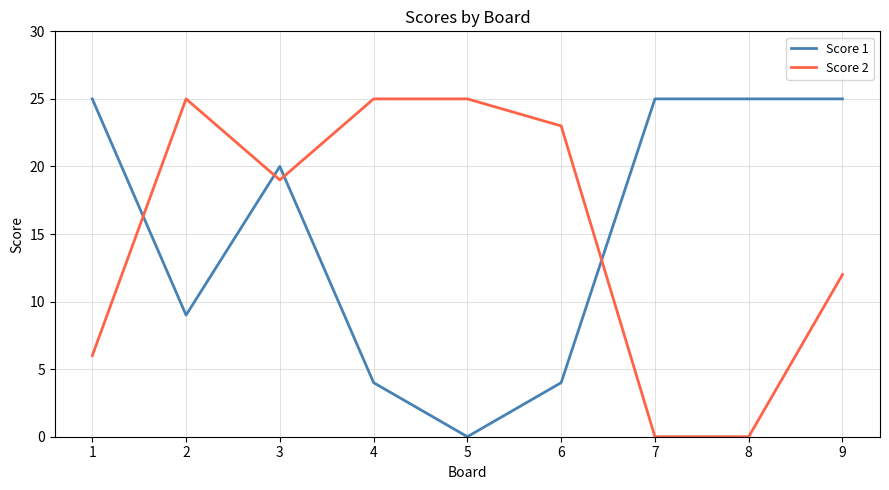

How many intersections are there between Score 1 and Score 2?

4